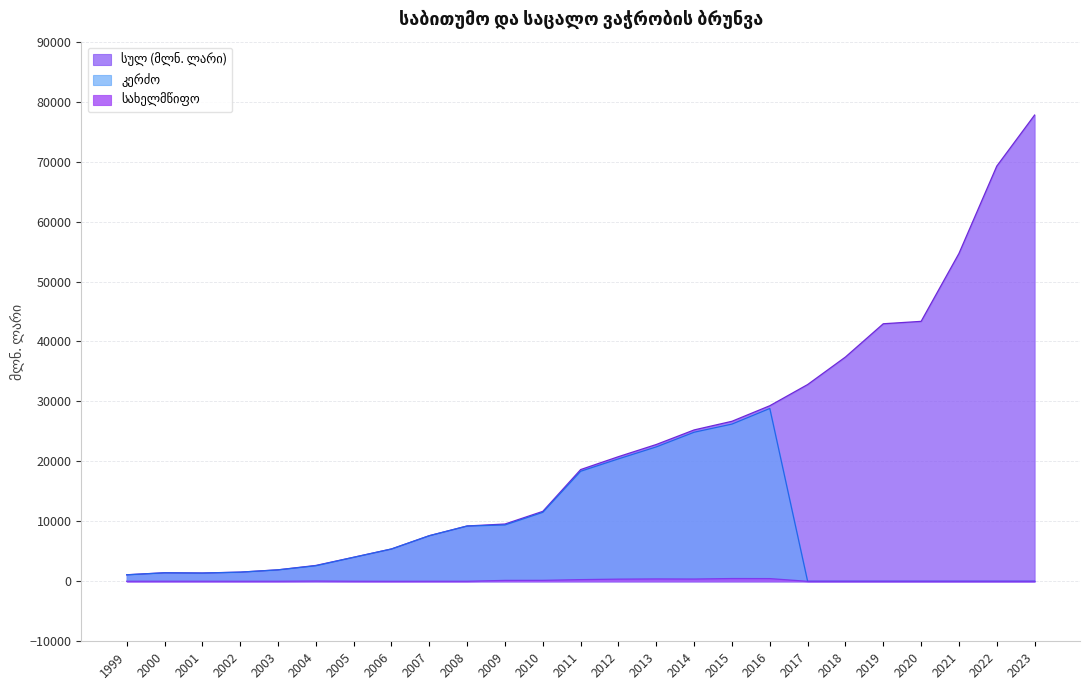

Rank the series by their average value, from highest to lowest.

სულ (მლნ. ლარი), კერძო, სახელმწიფო